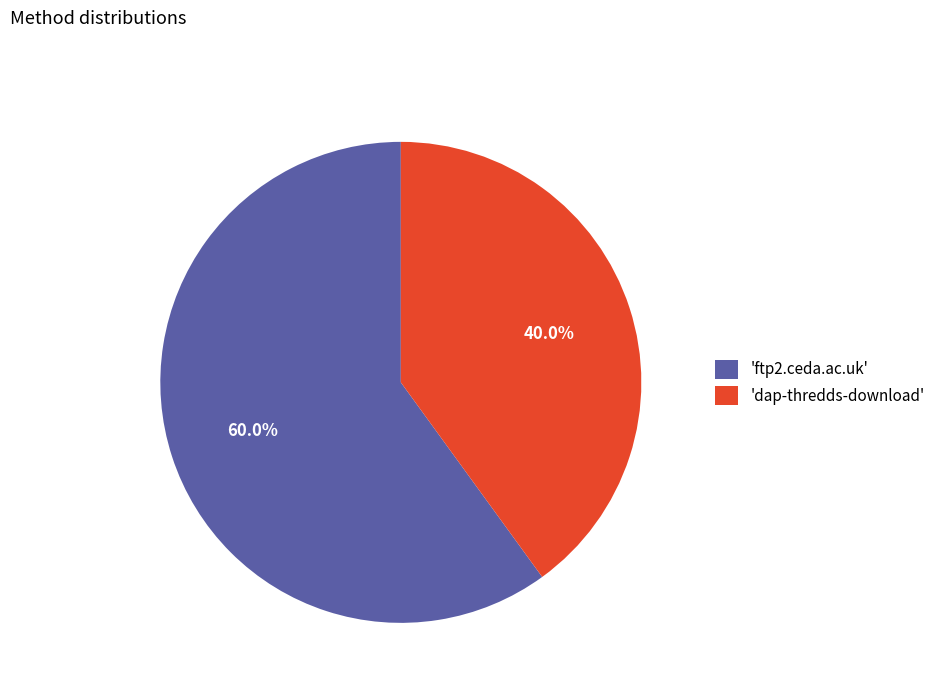

What portion of the pie excludes 'dap-thredds-download'?

60.0%